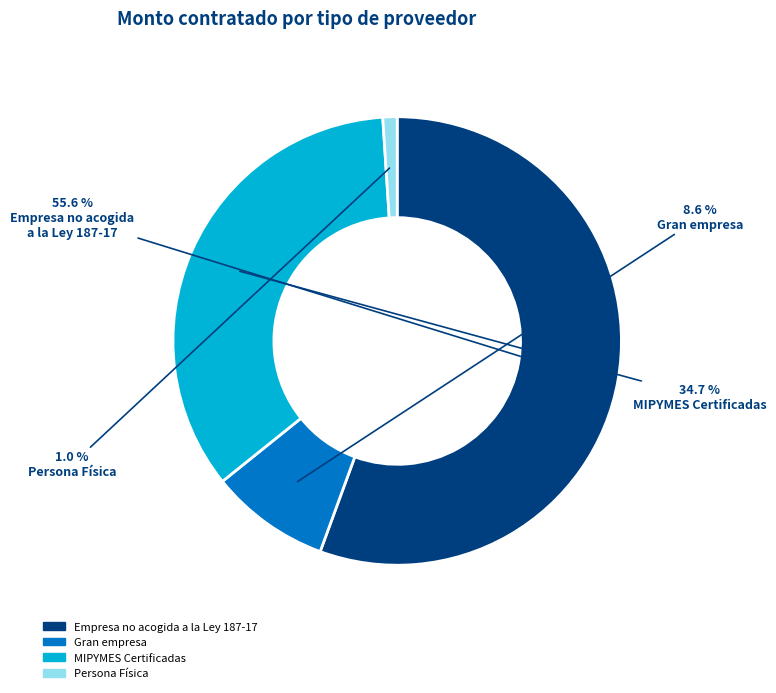

How many slices are in this pie chart?

4